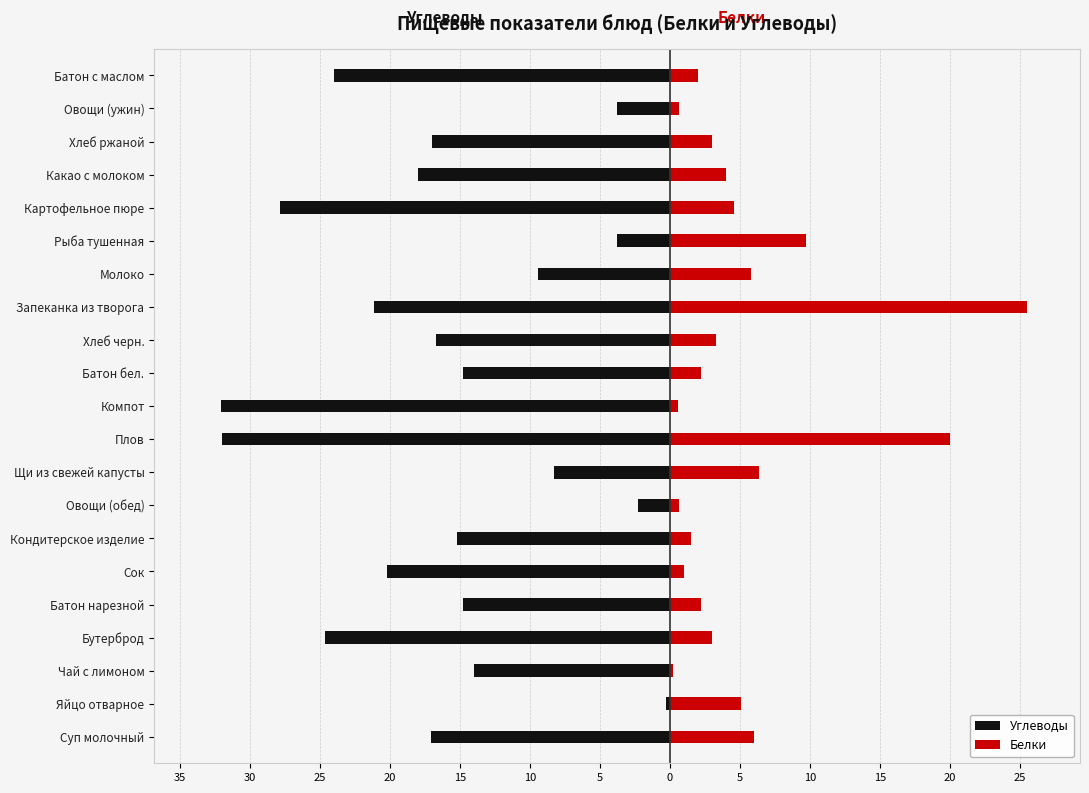

Which series changed the most between Яйцо отварное and Овощи (ужин)?

Белки